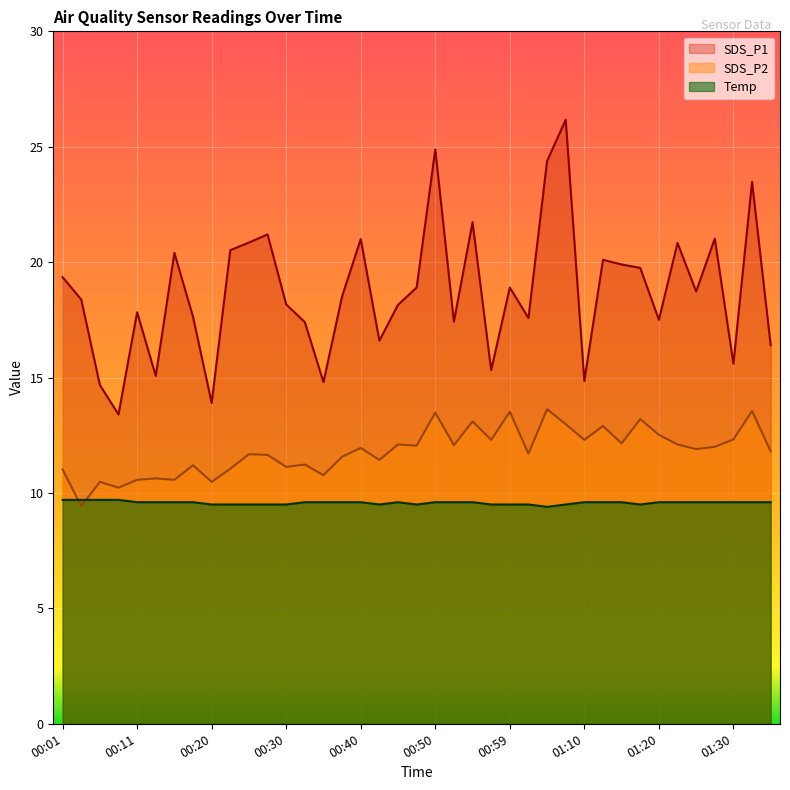

What is the lowest value of the SDS_P2 series?

9.4